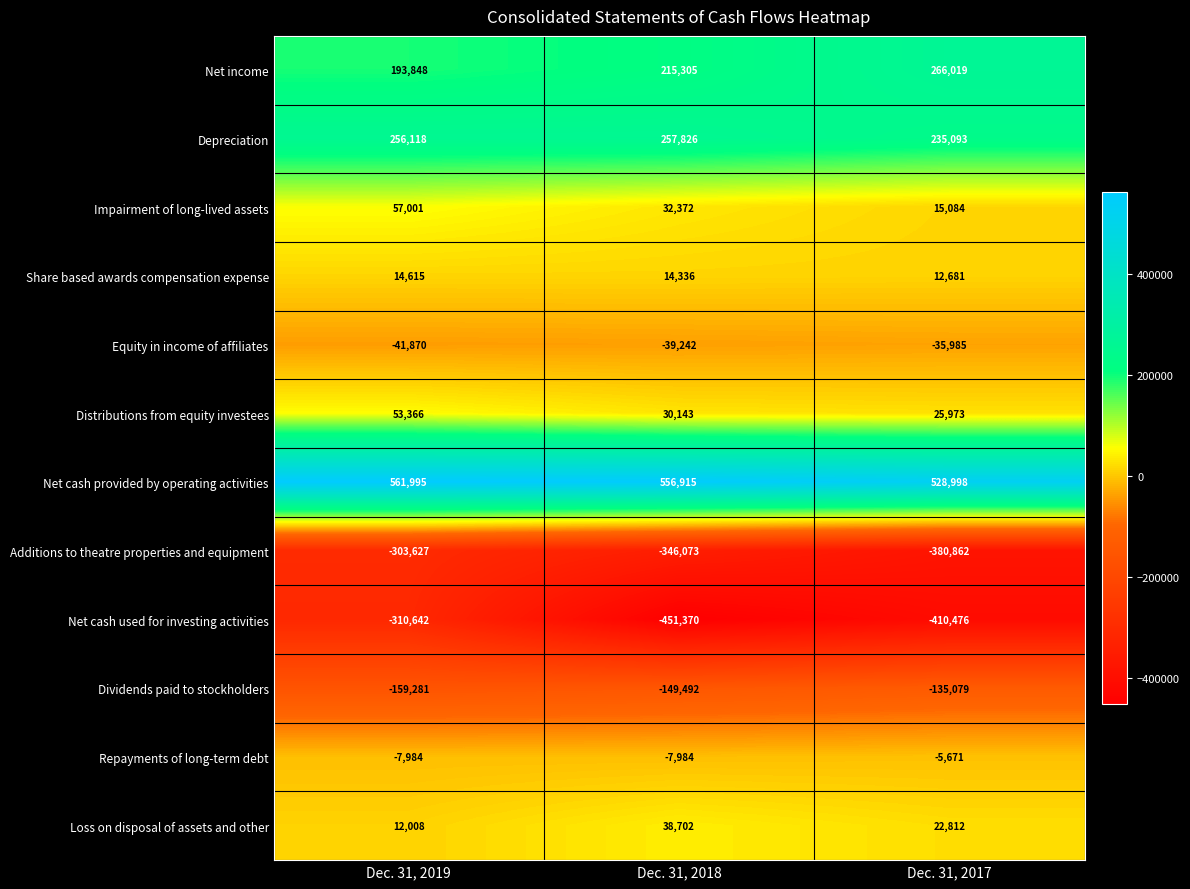

Which series has the largest total across all categories?

Net cash provided by operating activities